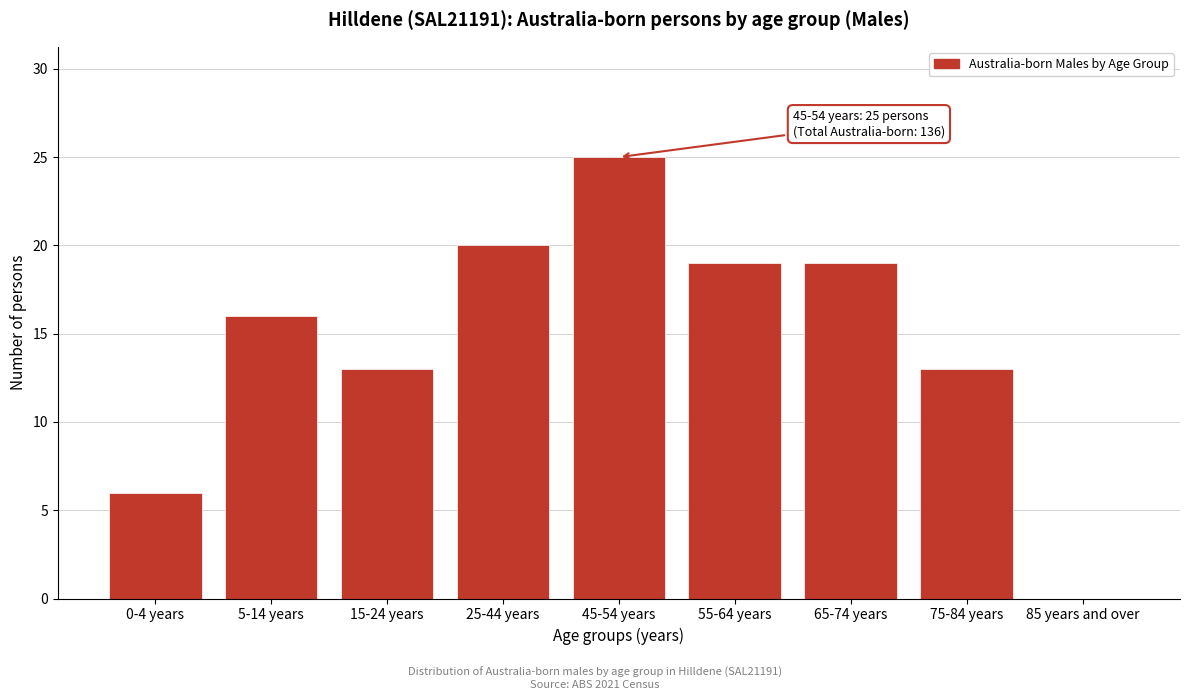

Reading left to right, transcribe all the data shown in this chart.

0-4 years=6	5-14 years=16	15-24 years=13	25-44 years=20	45-54 years=25	55-64 years=19	65-74 years=19	75-84 years=13	85 years and over=0